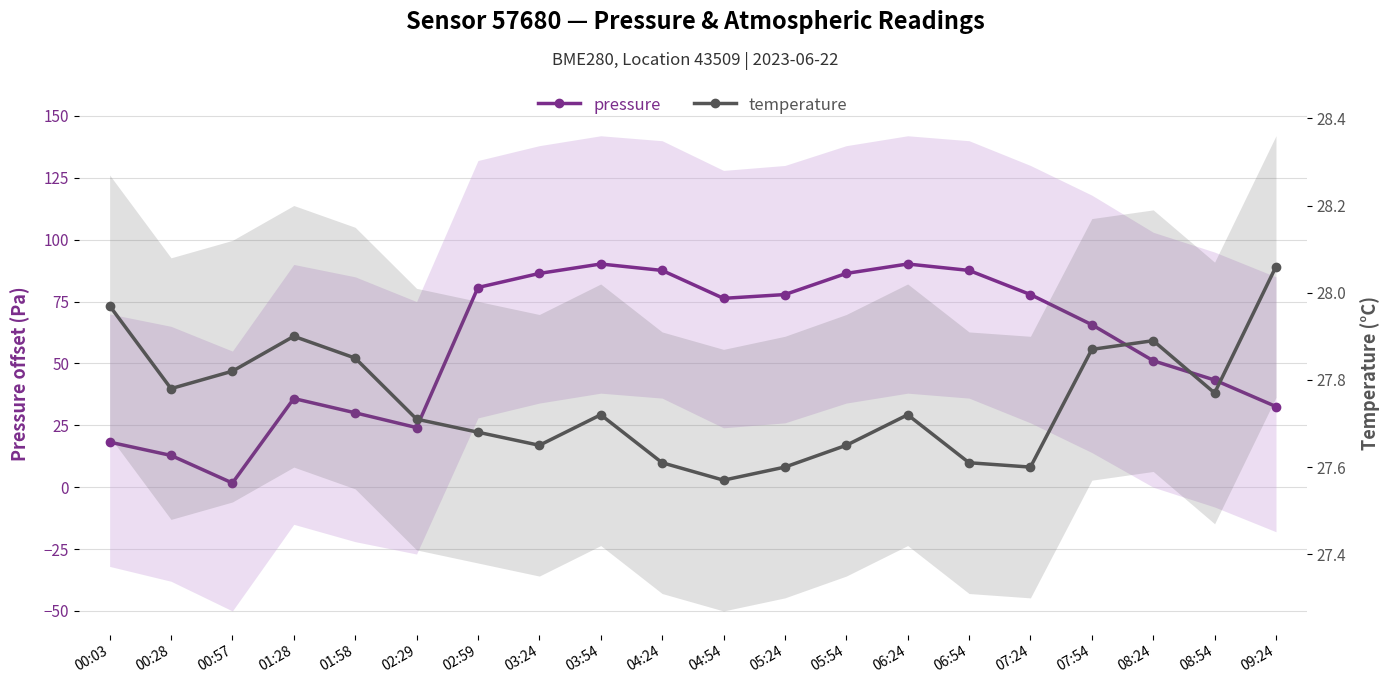

Rank the series by their average value, from lowest to highest.

temperature, pressure